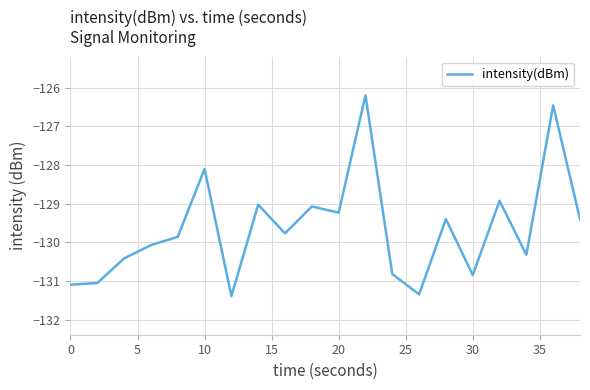

What is the greatest value displayed?

-126.2